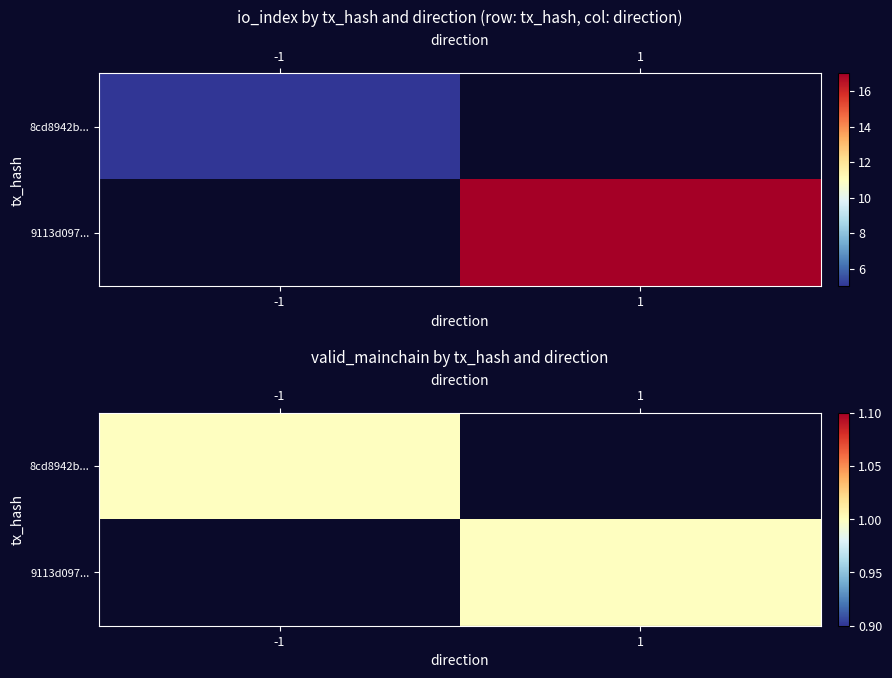

Is the value of 9113d0976c8296cfdb0402df1e1b9ce78c19277 at -1 greater than the value of 8cd8942b511d81dbf1e290557c69a0e90c5e993 at 1?

No